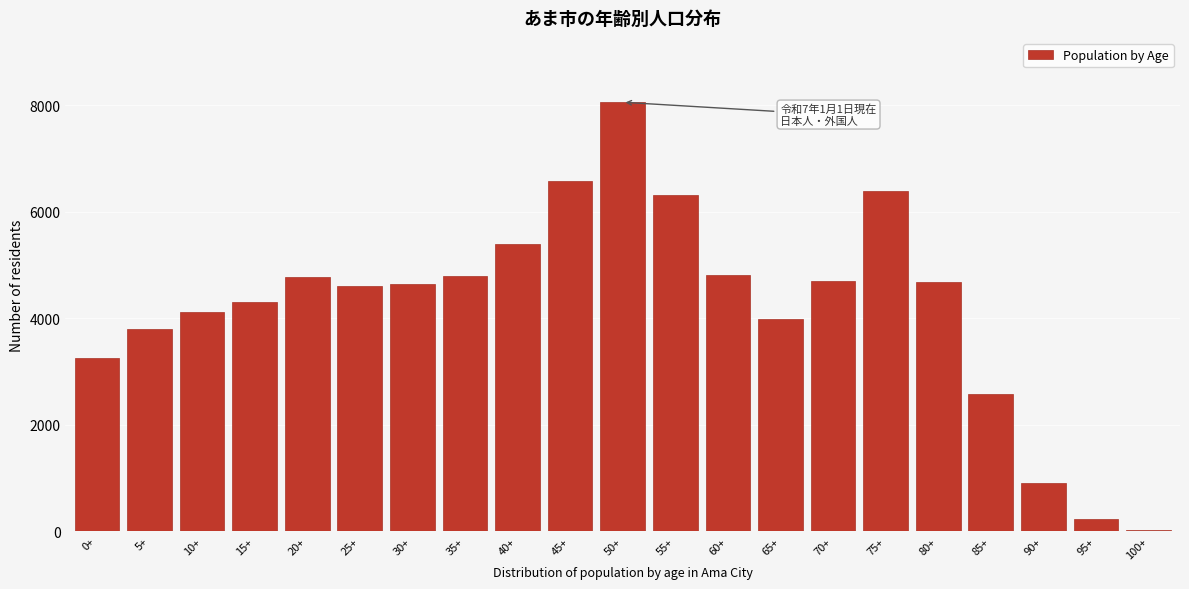

The value at 35+ is 1768. True or false?

False